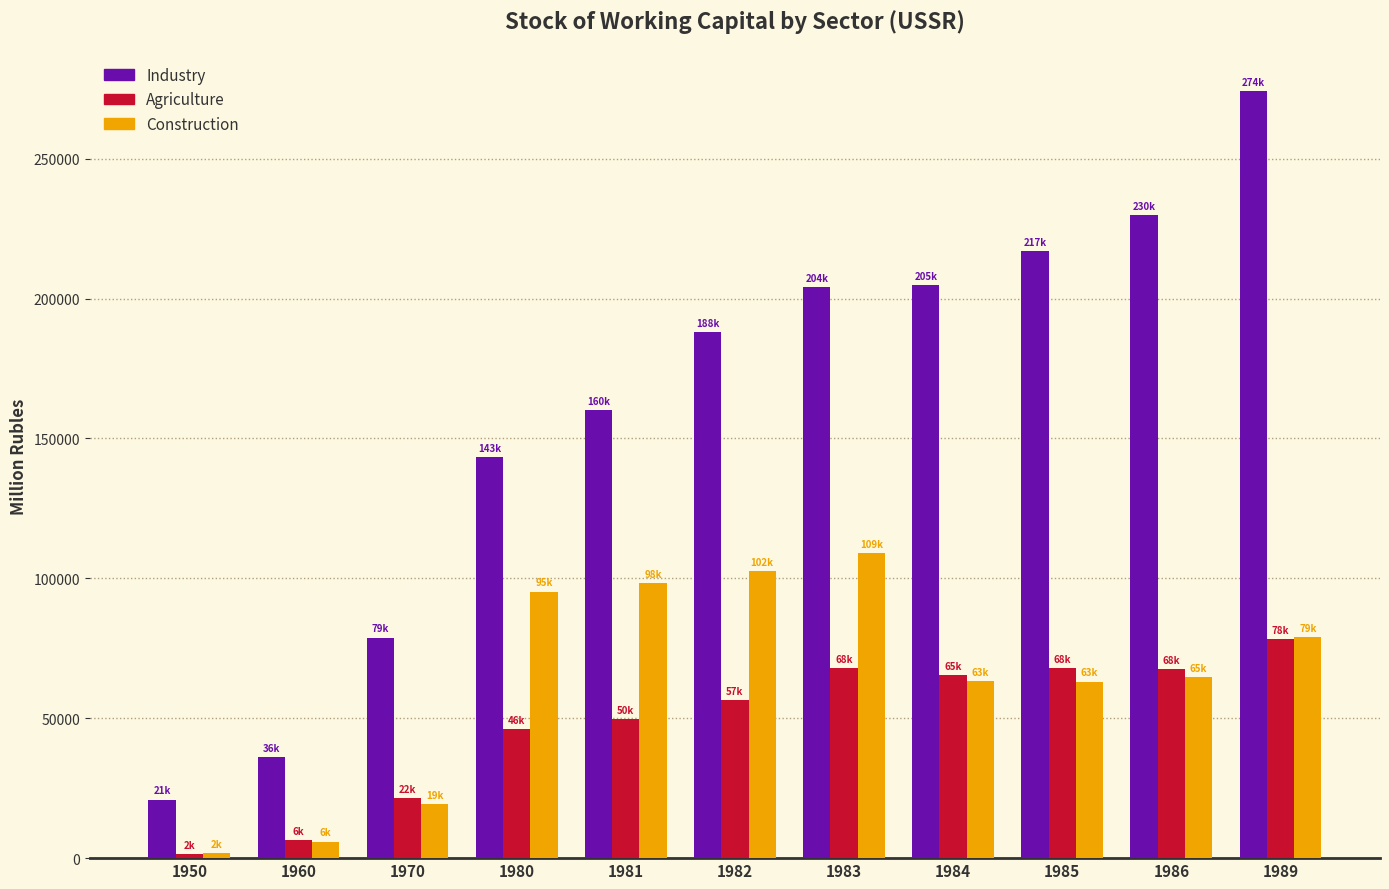

List the series in order of their peak value, lowest first.

Agriculture, Construction, Industry